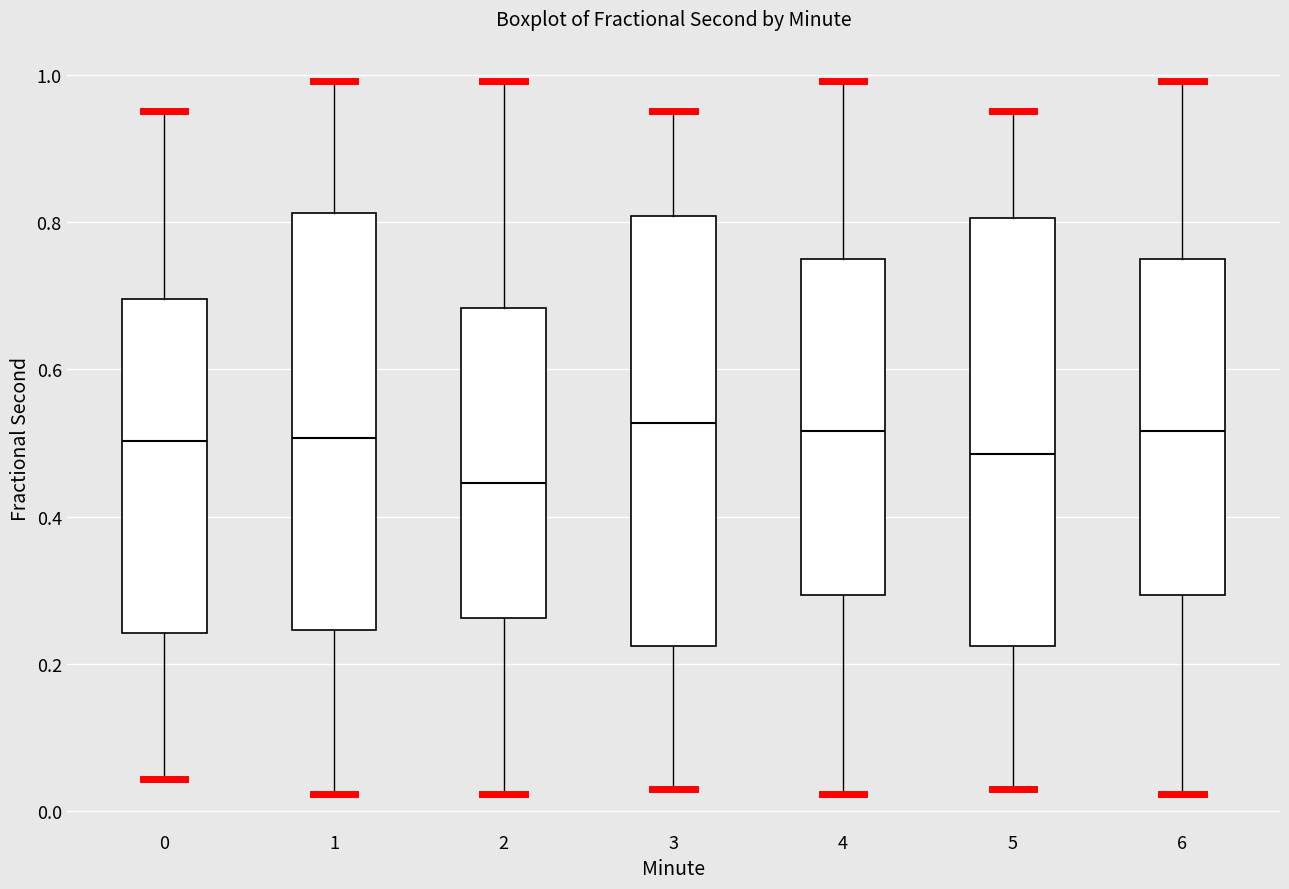

Reading left to right, transcribe this box plot: for each box, give where its median line is, the range the box spans, and where its two whiskers end, as read against the y-axis. The values are not printed on the chart, so give them approximately, as read against the axis.

0: median 0.50, box 0.24 to 0.70, whiskers 0.04 to 0.94
1: median 0.50, box 0.24 to 0.82, whiskers 0.02 to 1.00
2: median 0.44, box 0.26 to 0.68, whiskers 0.02 to 1.00
3: median 0.52, box 0.22 to 0.80, whiskers 0.04 to 0.94
4: median 0.52, box 0.30 to 0.74, whiskers 0.02 to 1.00
5: median 0.48, box 0.22 to 0.80, whiskers 0.04 to 0.94
6: median 0.52, box 0.30 to 0.74, whiskers 0.02 to 1.00